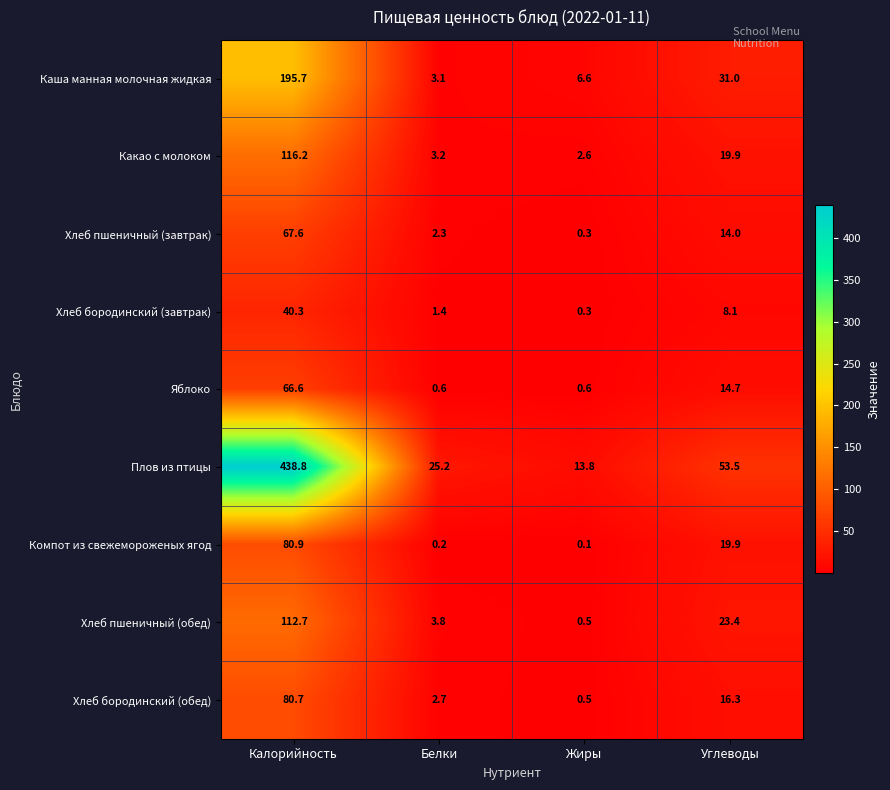

Rank the series at Белки from highest to lowest value.

Плов из птицы, Хлеб пшеничный (обед), Какао с молоком, Каша манная молочная жидкая, Хлеб бородинский (обед), Хлеб пшеничный (завтрак), Хлеб бородинский (завтрак), Яблоко, Компот из свежемороженых ягод